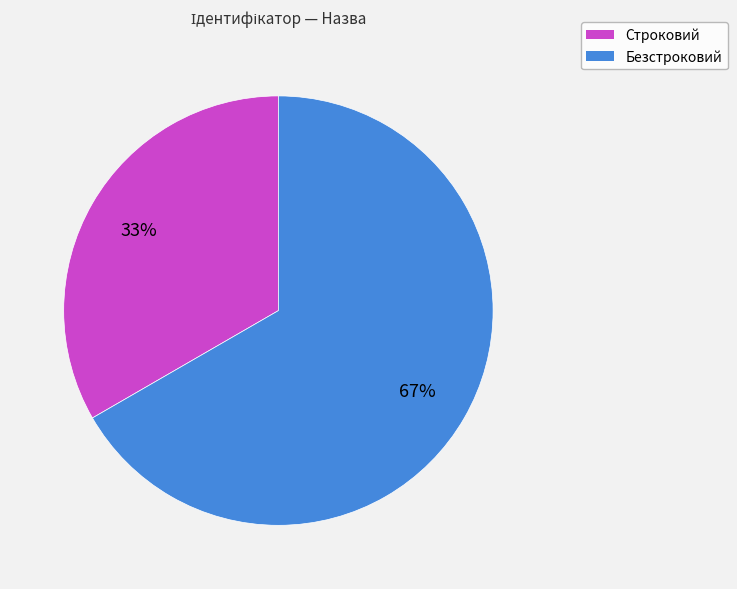

Rank the categories by value from highest to lowest.

Безстроковий, Строковий